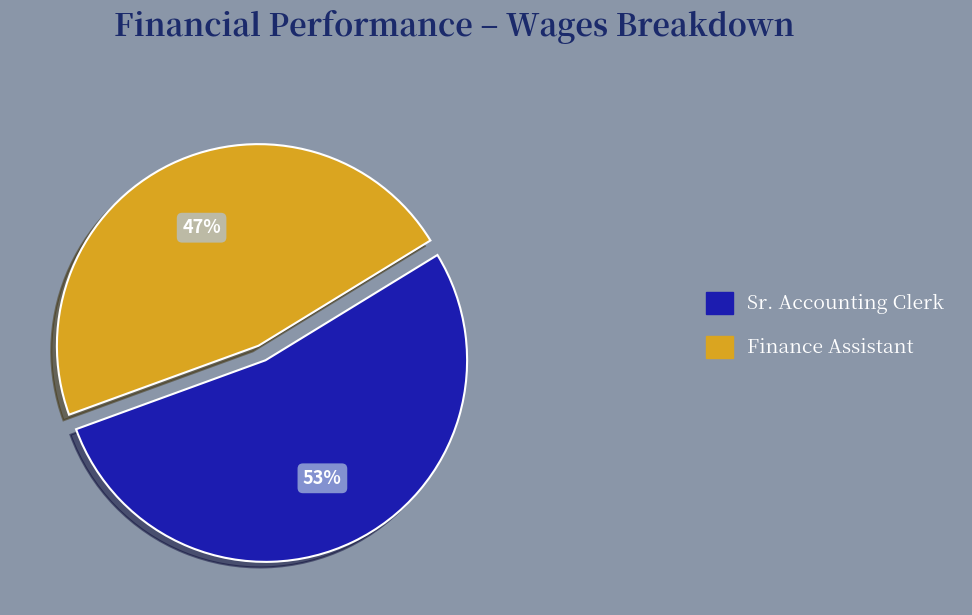

Which has a higher value, Finance Assistant or Sr. Accounting Clerk?

Sr. Accounting Clerk